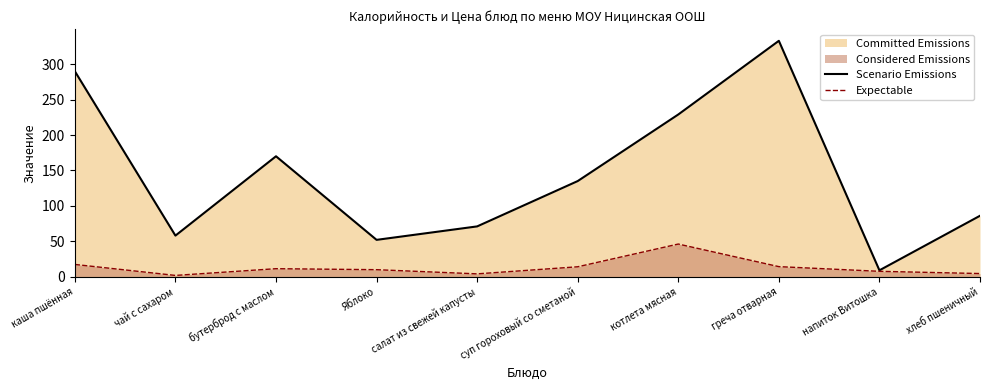

True or false: Expectable has a value of 16.9 at Яблоко.

False